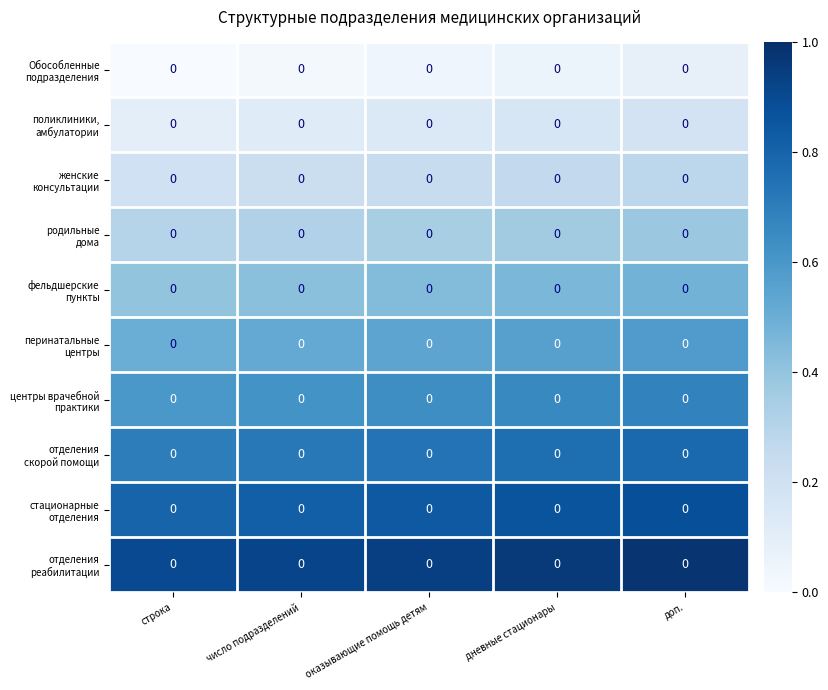

At which category is the sum across all series the highest?

доп.